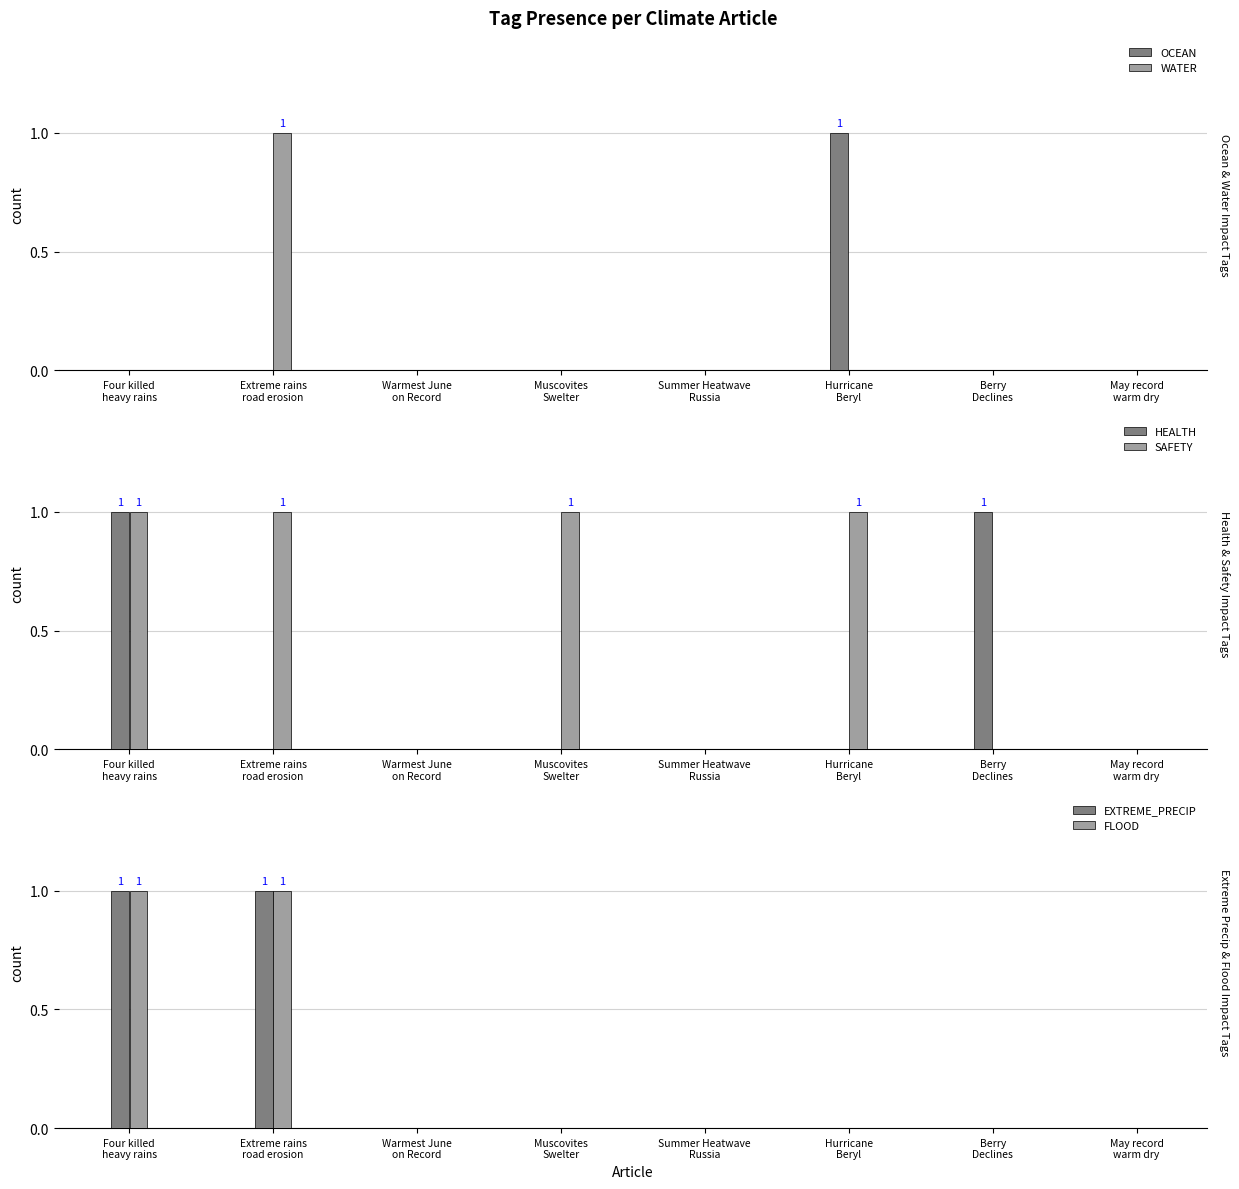

How many groups of bars are there?

8